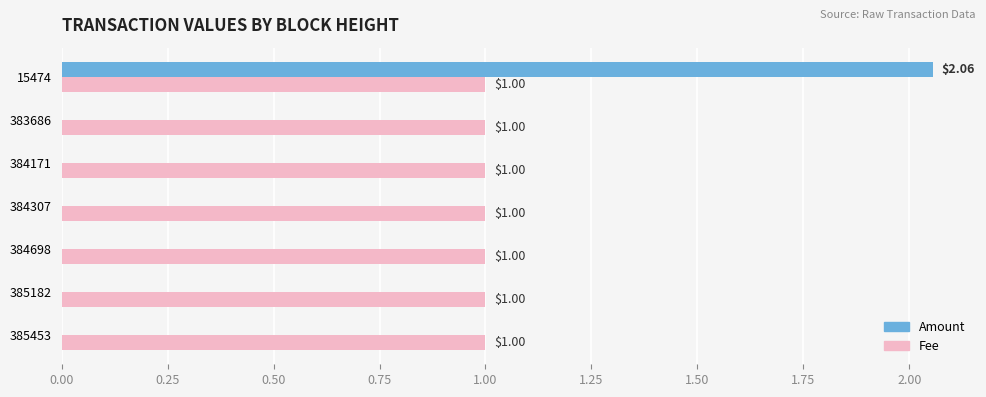

Which series has the largest total across all categories?

Fee